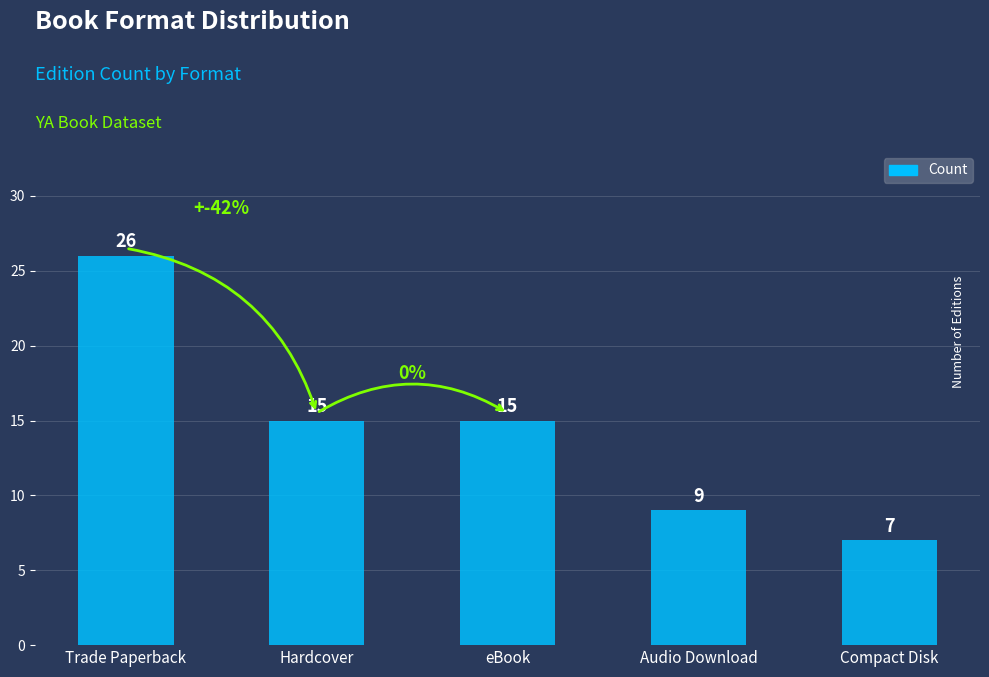

Reading left to right, extract all data points from this chart.

26	15	15	9	7